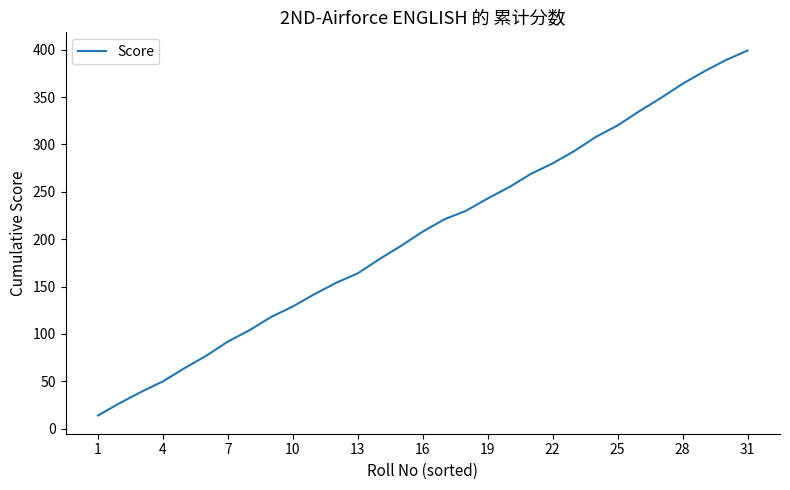

What is the smallest value displayed?

14